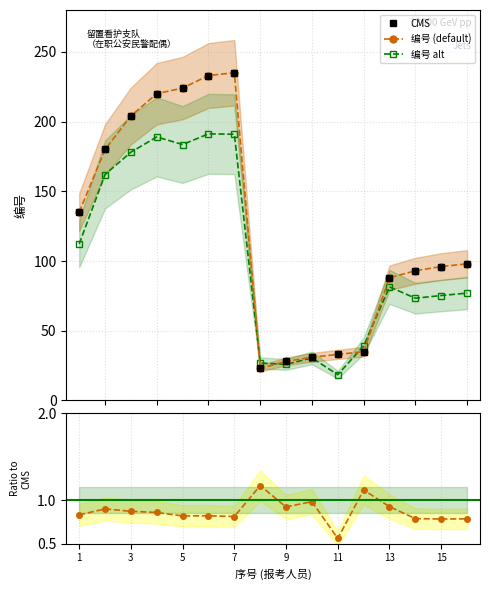

After their last crossing, which series has the higher values: CMS or 编号 alt?

CMS